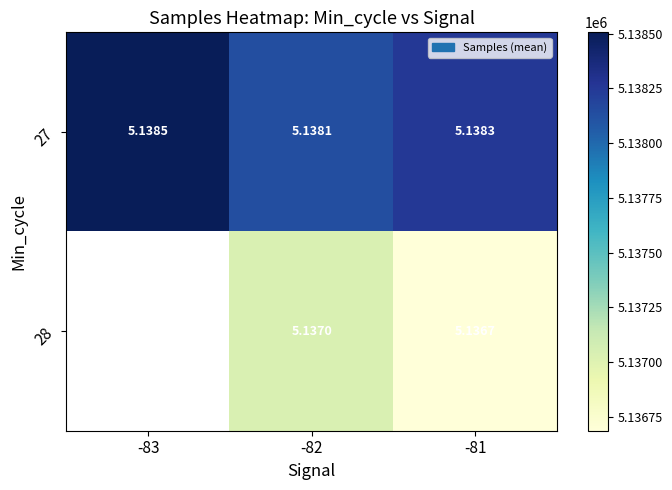

Which has a higher value, -81 or -83?

-83